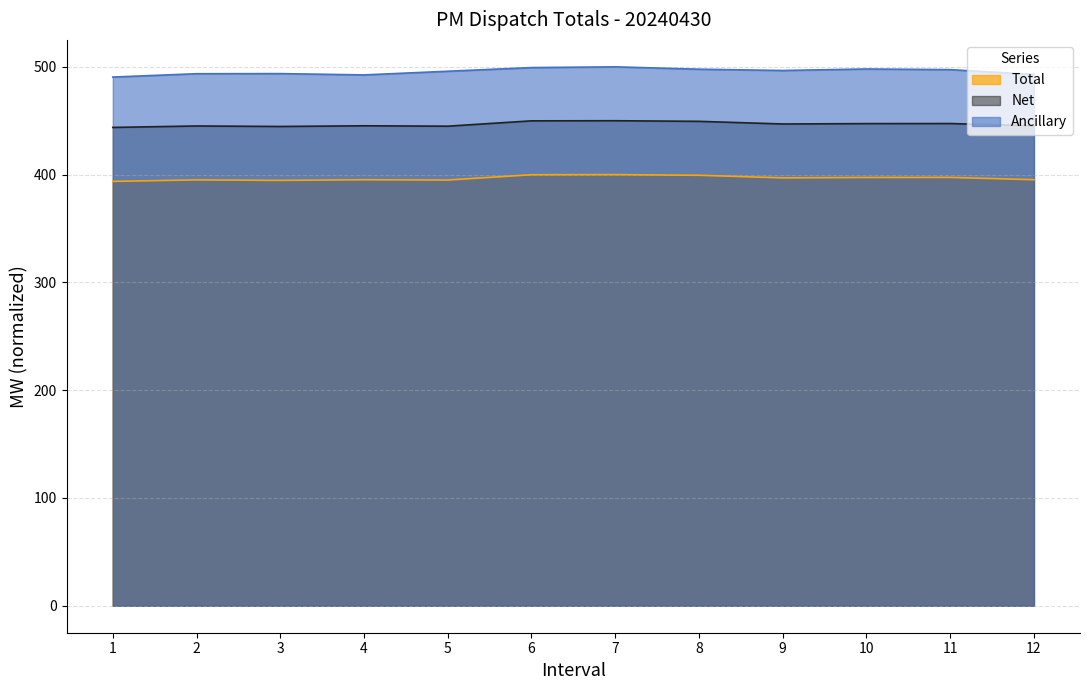

Reading left to right, what are all the values shown in this chart?

Total: 1=393.7	2=395.1	3=394.6	4=395.2	5=395.0	6=399.9	7=400.0	8=399.4	9=397.0	10=397.3	11=397.4	12=395.3
Net: 1=443.8	2=445.1	3=444.7	4=445.3	5=444.9	6=449.9	7=450.0	8=449.4	9=447.0	10=447.3	11=447.4	12=445.3
Ancillary: 1=490.5	2=493.6	3=493.7	4=492.5	5=495.9	6=499.3	7=500.0	8=497.8	9=496.6	10=498.0	11=497.4	12=492.9